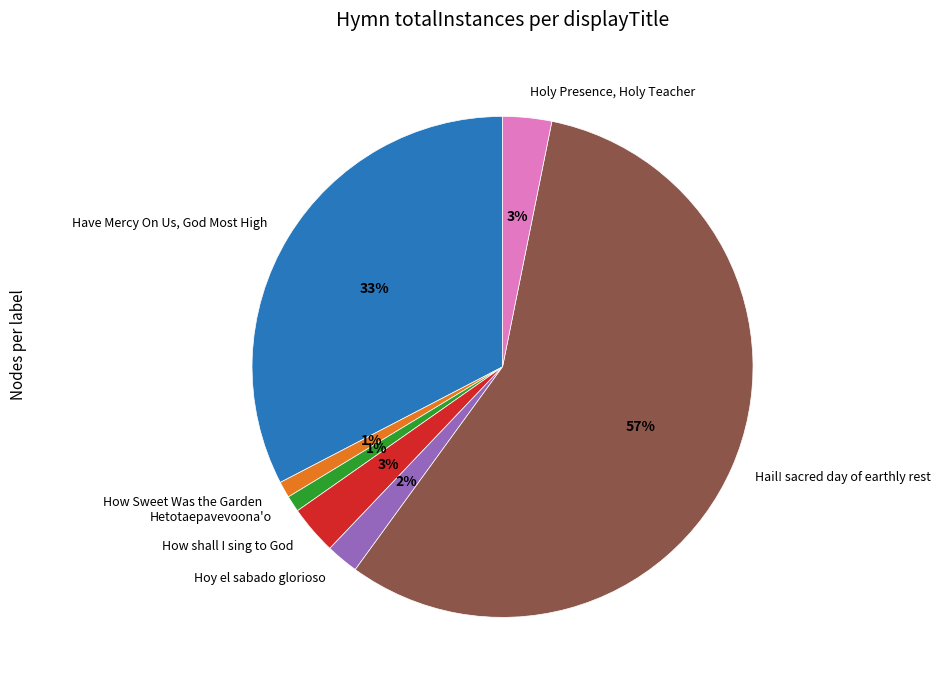

To the nearest percent, what portion does Hoy el sabado glorioso represent?

2%